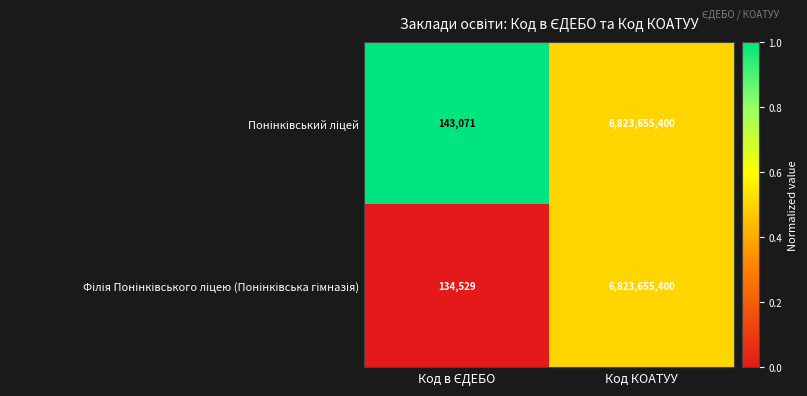

What is the total value across all series at Код КОАТУУ?

13647310800